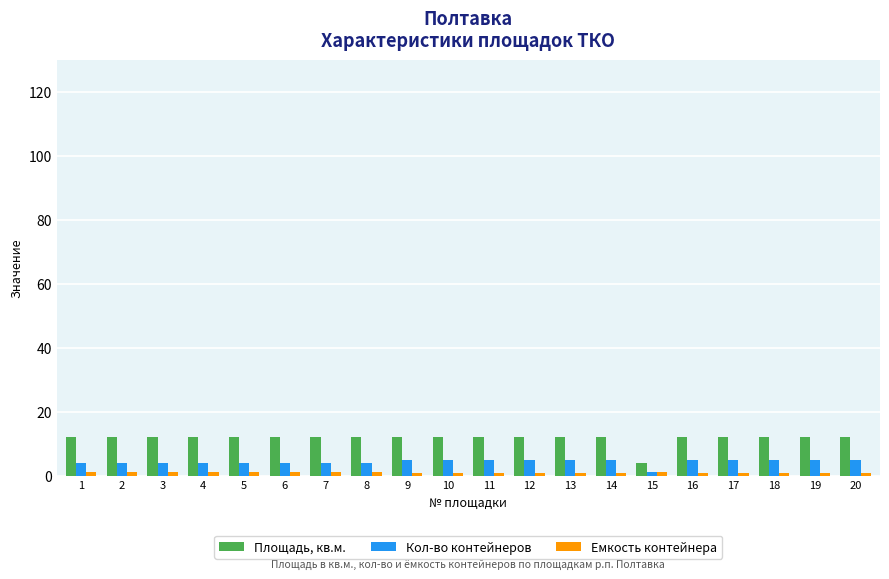

What is the highest value of the Площадь, кв.м. series?

12.0